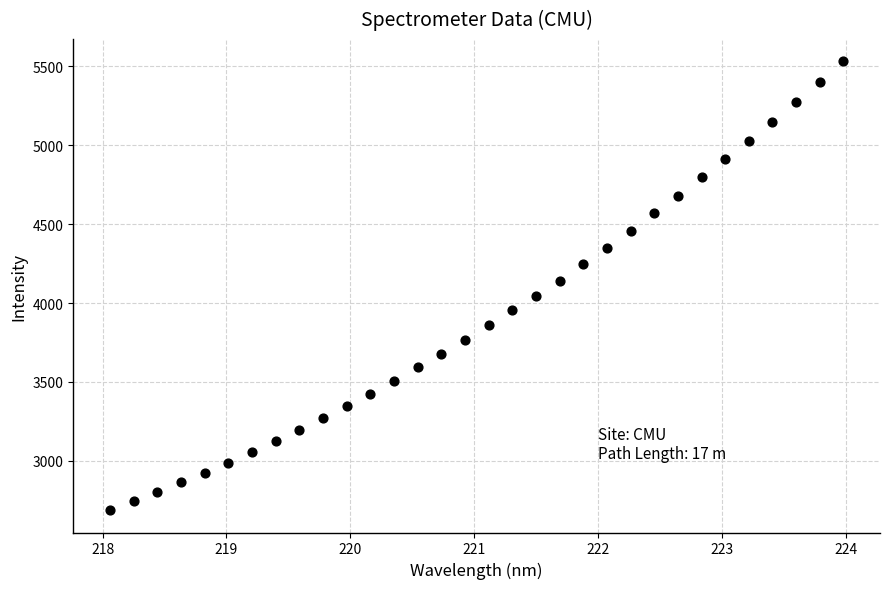

What is the range of Y values (max minus min)?

2845.0